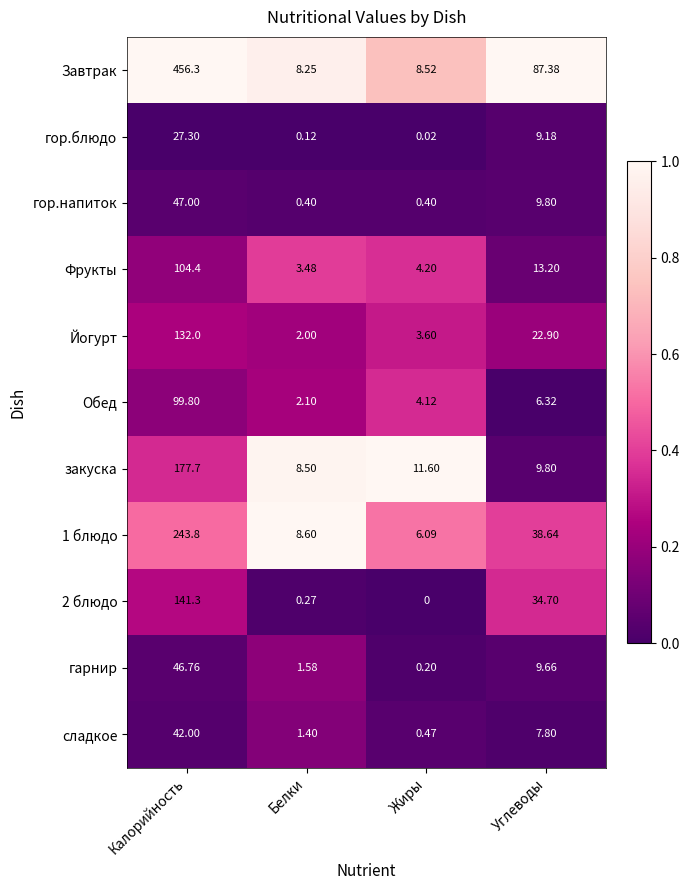

Which category has the lowest value in the Фрукты series?

Белки